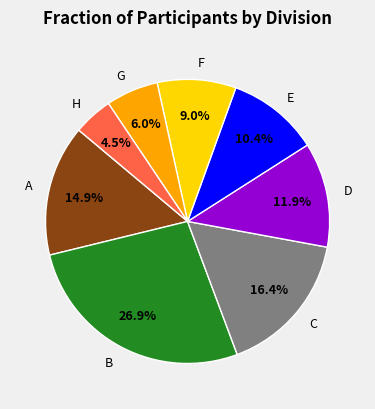

How much of the chart is everything except B?

73.1%